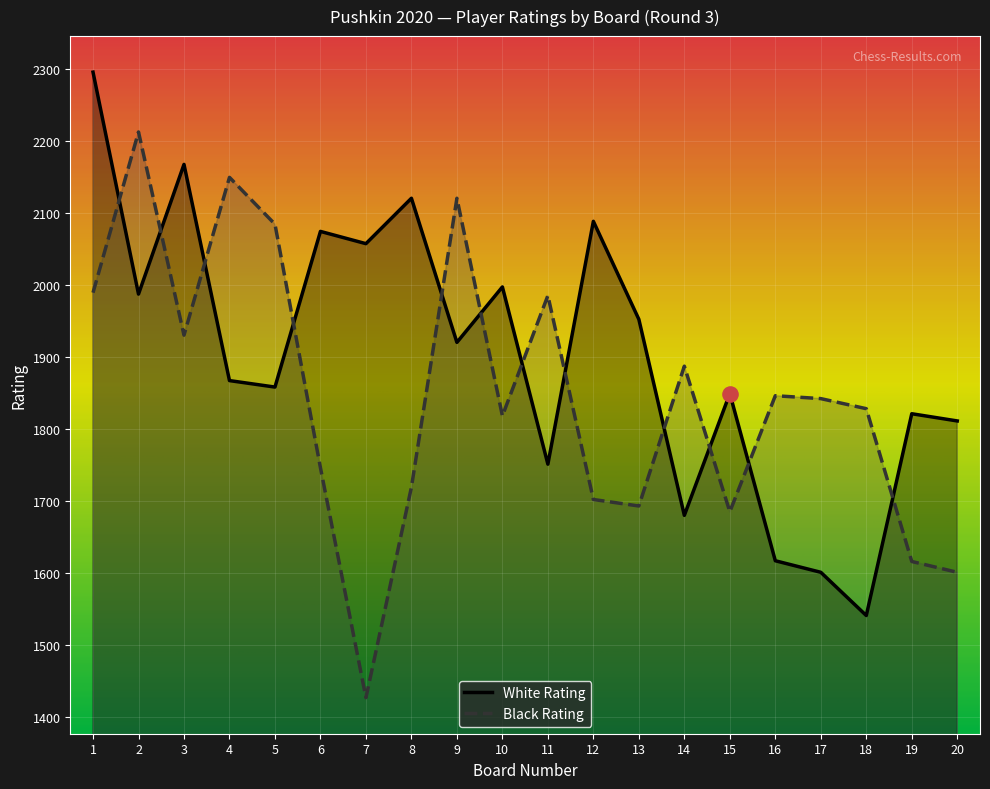

What is the total value across all series at 9?

4040